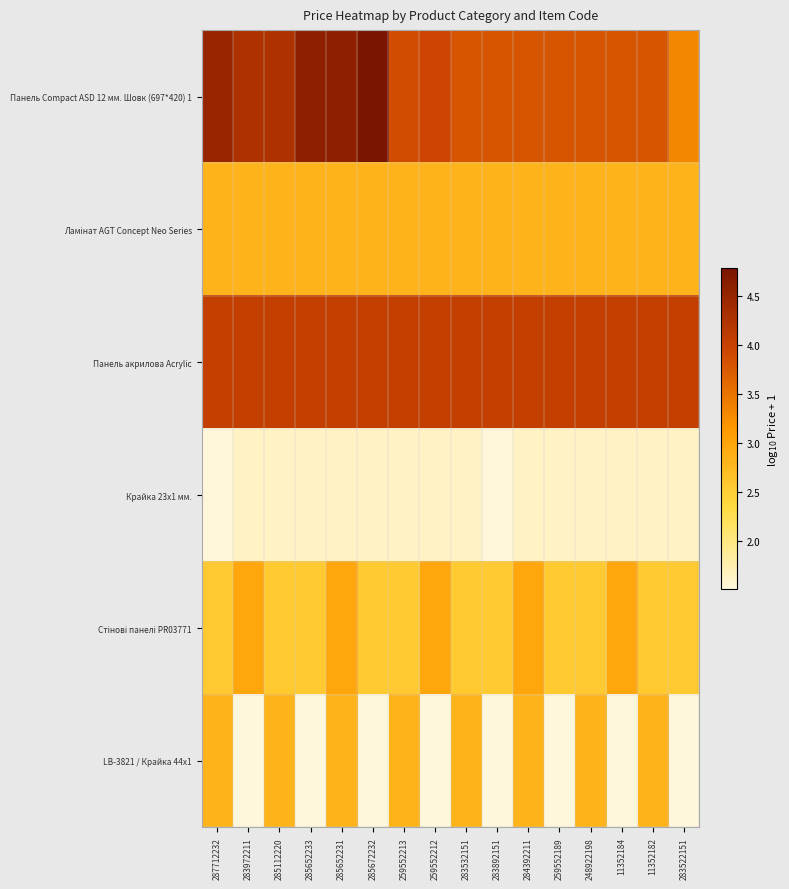

Which series has the largest range (max minus min)?

Панель Сompact ASD 12 мм. Шовк (697*420) 1